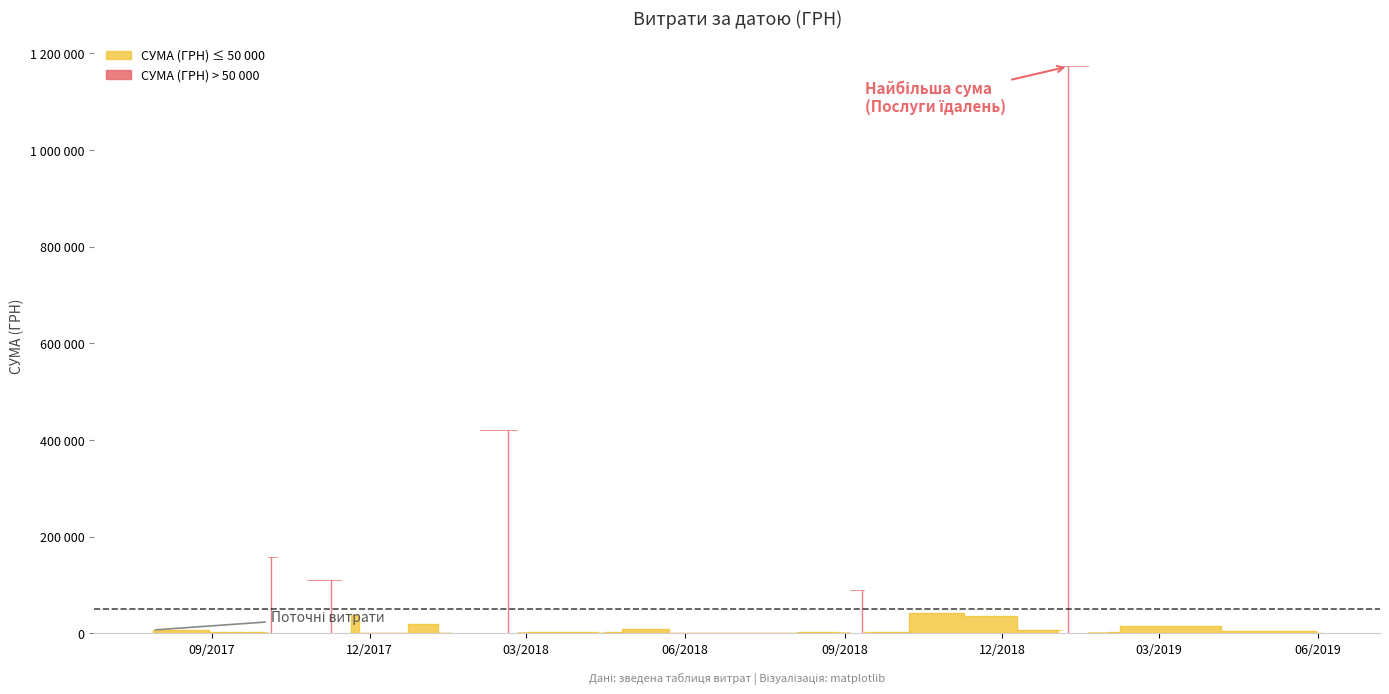

What value does the data have at 02.01.2018?

4935.0